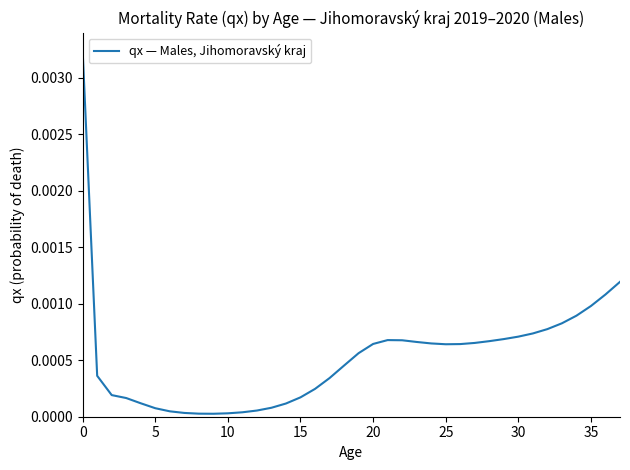

Is this an area chart (filled region under the line)?

No